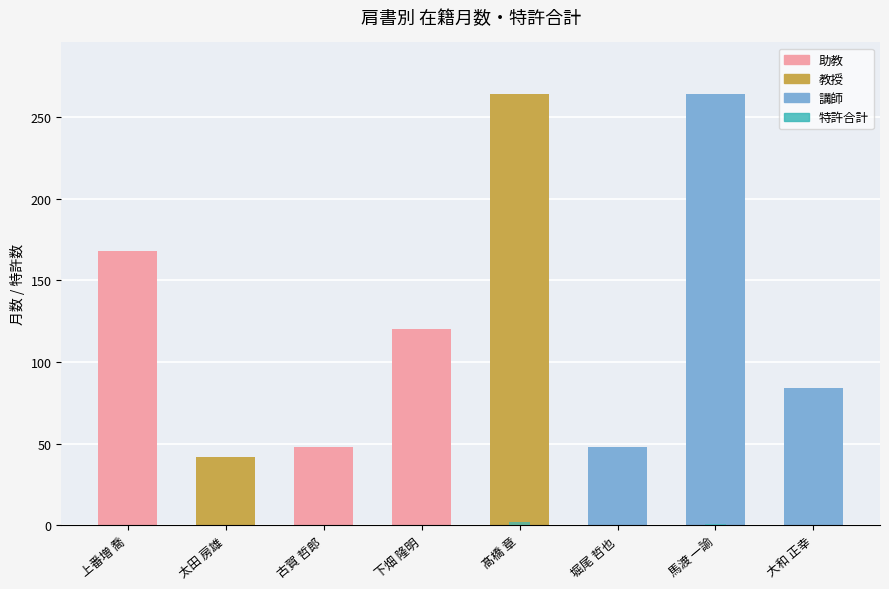

Which has a higher value, 古賀 哲郎 or 下畑 隆明?

下畑 隆明